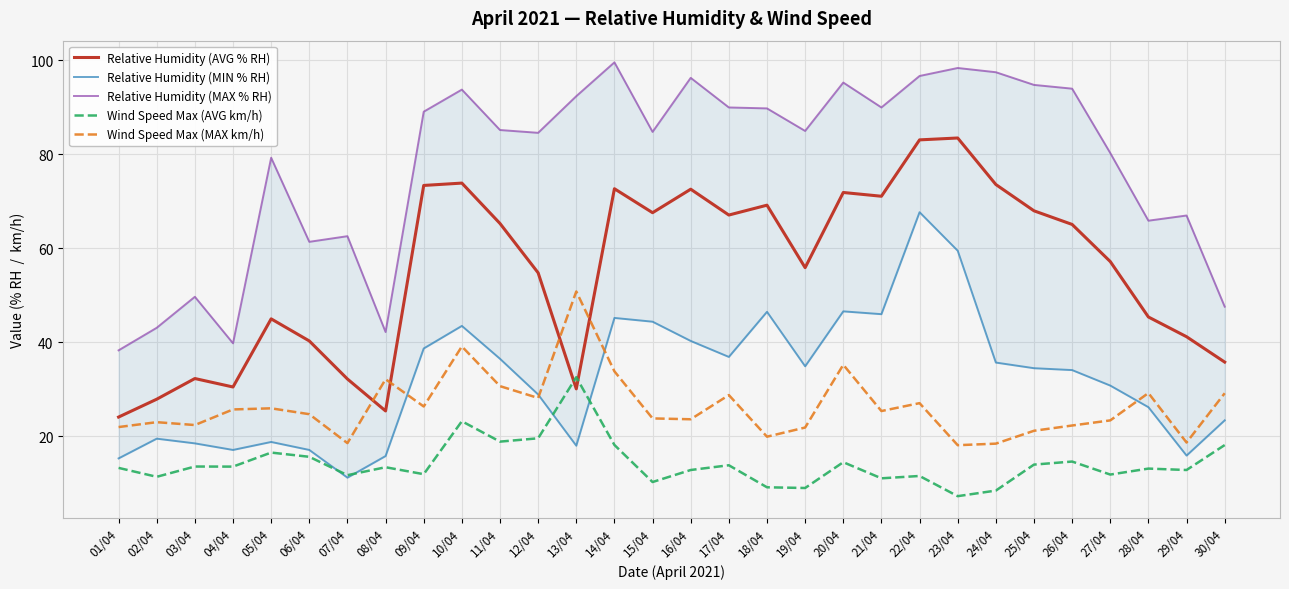

Reading right to left, transcribe all the data shown in this chart.

Relative Humidity (AVG % RH): 35.8	41.2	45.4	57.2	65.1	68.0	73.6	83.5	83.1	71.1	71.9	55.9	69.2	67.1	72.6	67.6	72.7	30.1	54.8	65.3	73.9	73.4	25.4	32.2	40.3	45.0	30.5	32.3	27.9	24.1
Relative Humidity (MIN % RH): 23.4	15.9	26.2	30.8	34.1	34.5	35.7	59.5	67.7	46.0	46.6	34.9	46.5	36.9	40.3	44.4	45.2	18.0	28.9	36.5	43.5	38.7	15.8	11.2	17.1	18.8	17.1	18.5	19.5	15.3
Relative Humidity (MAX % RH): 47.6	67.0	65.9	80.3	94.0	94.8	97.5	98.4	96.7	90.0	95.3	85.0	89.8	90.0	96.3	84.8	99.6	92.4	84.6	85.2	93.8	89.1	42.2	62.6	61.4	79.3	39.8	49.7	43.1	38.3
Wind Speed Max (AVG km/h): 18.1	12.8	13.1	11.9	14.6	14.0	8.4	7.3	11.6	11.1	14.5	9.0	9.2	13.8	12.8	10.3	18.2	32.6	19.6	18.9	23.2	11.9	13.4	11.7	15.6	16.5	13.6	13.6	11.4	13.3
Wind Speed Max (MAX km/h): 29.2	18.7	29.2	23.4	22.3	21.2	18.4	18.1	27.1	25.4	35.2	21.9	19.9	28.8	23.6	23.8	33.8	50.8	28.2	30.7	39.1	26.4	32.1	18.6	24.7	26.0	25.7	22.4	23.0	22.0